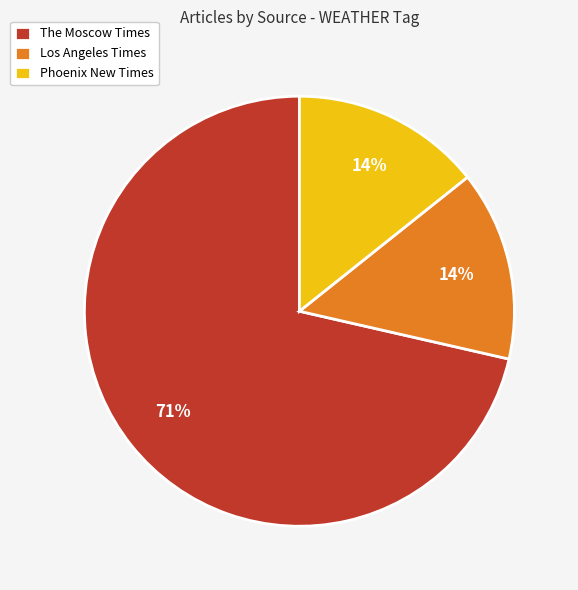

Is The Moscow Times the majority of the pie?

Yes